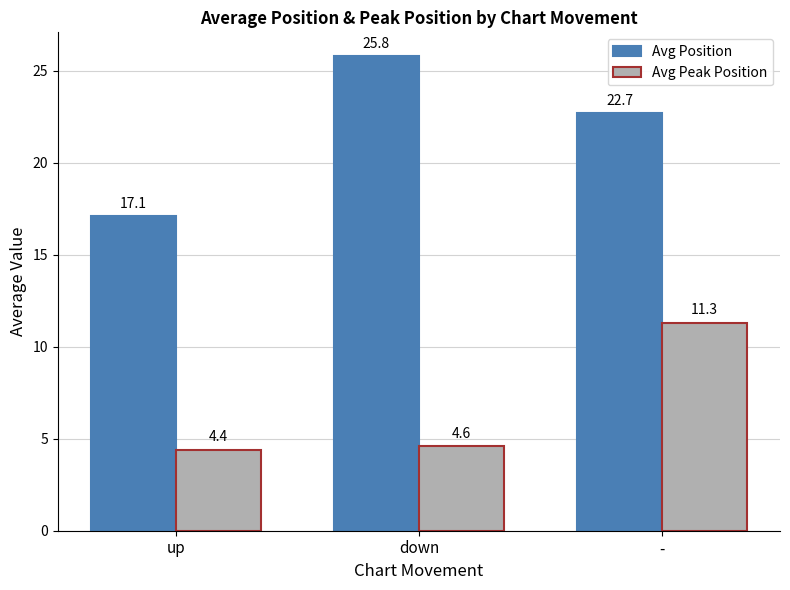

Reading left to right, what are all the values shown in this chart?

Avg Position: up=17.1	down=25.8	-=22.7
Avg Peak Position: up=4.4	down=4.6	-=11.3